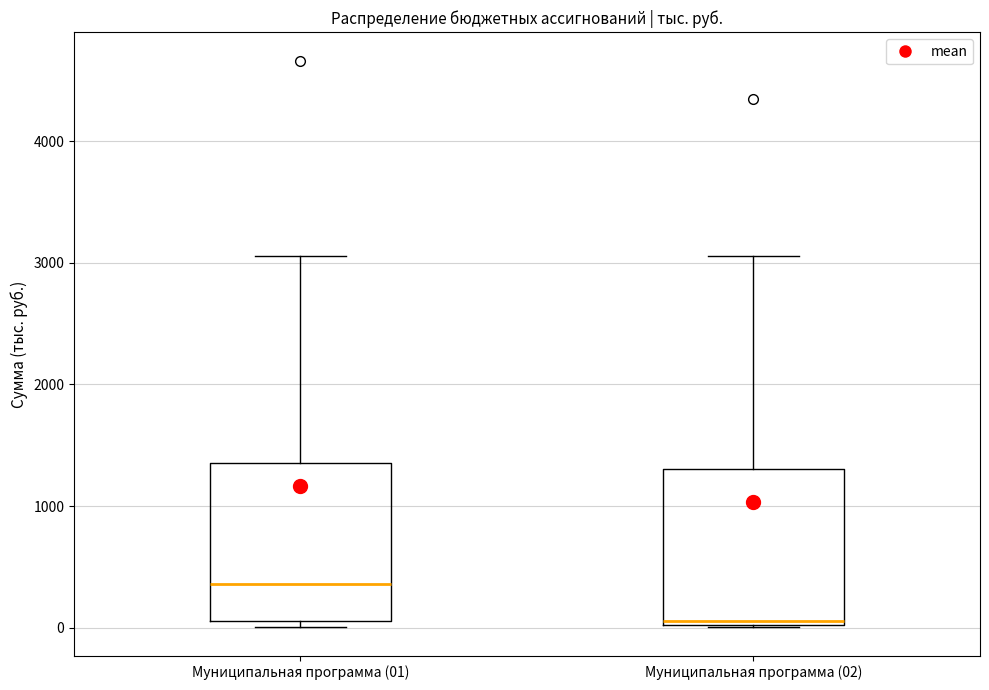

Reading left to right, transcribe this box plot: for each box, give where its median line is, the range the box spans, and where its two whiskers end, as read against the y-axis. The values are not printed on the chart, so give them approximately, as read against the axis.

Муниципальная программа (01): median 400, box 100 to 1400, whiskers 0 to 3100
Муниципальная программа (02): median 100, box 0 to 1300, whiskers 0 to 3100